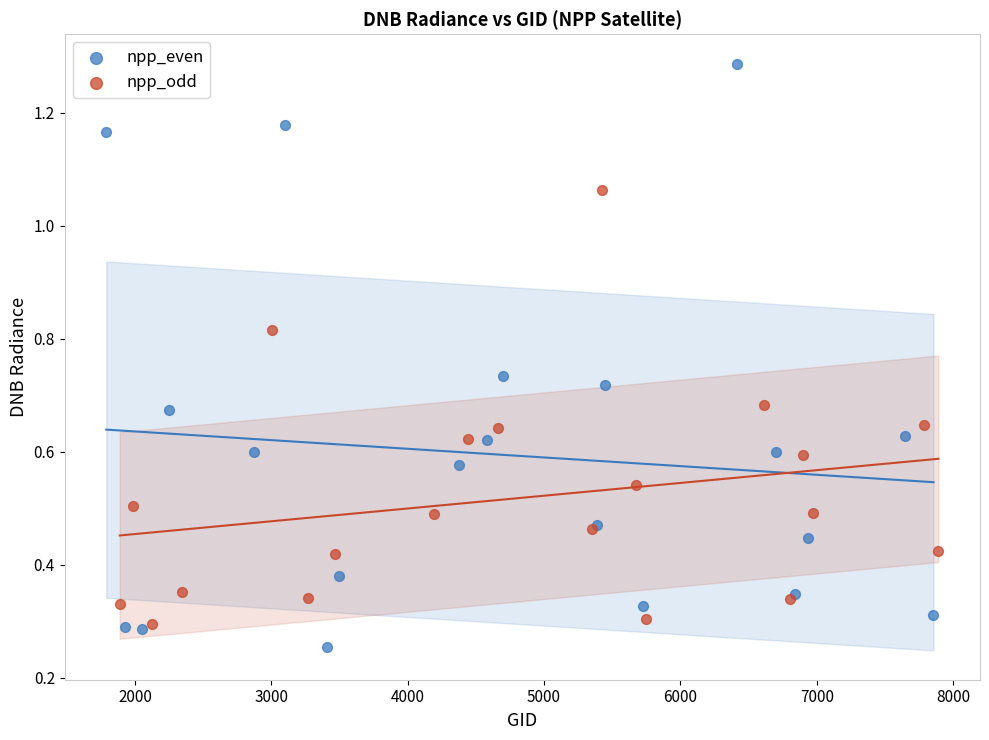

Which series reaches the maximum Y coordinate?

npp_even